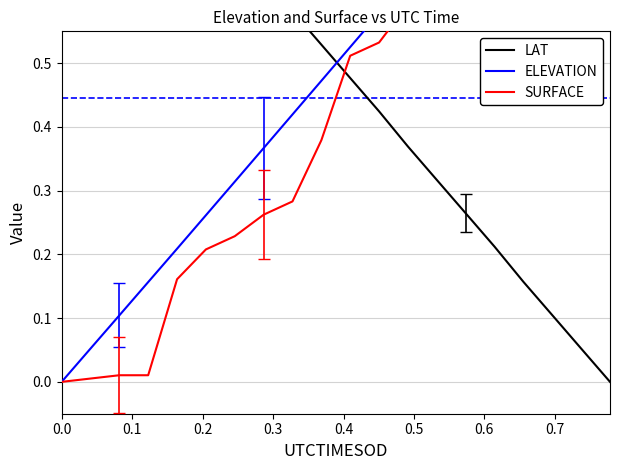

What is the average value of the LAT series?

0.5